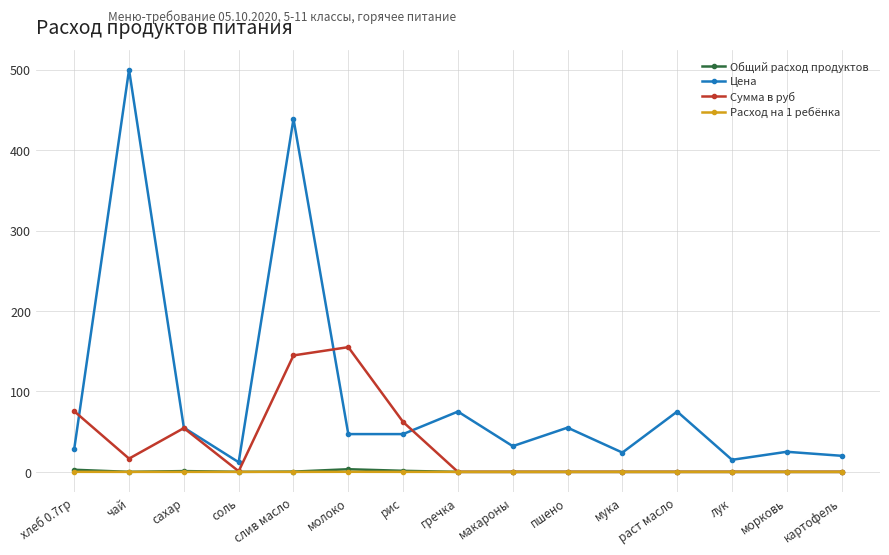

Where is Сумма в руб nearest to the value 77?

хлеб 0.7гр